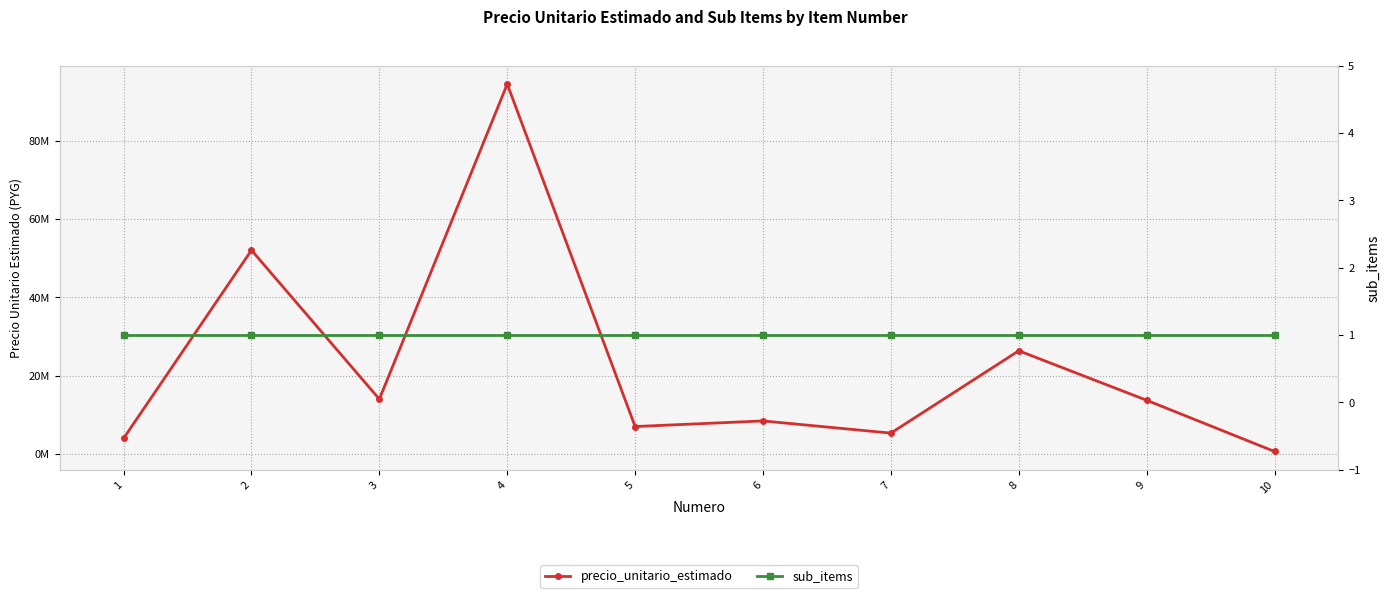

Reading left to right, list all the values displayed in this chart.

precio_unitario_estimado: 1=3973000	2=52062200	3=13994832	4=94510002	5=6994533	6=8429235	7=5316500	8=26358689	9=13710731	10=621500
sub_items: 1=1	2=1	3=1	4=1	5=1	6=1	7=1	8=1	9=1	10=1